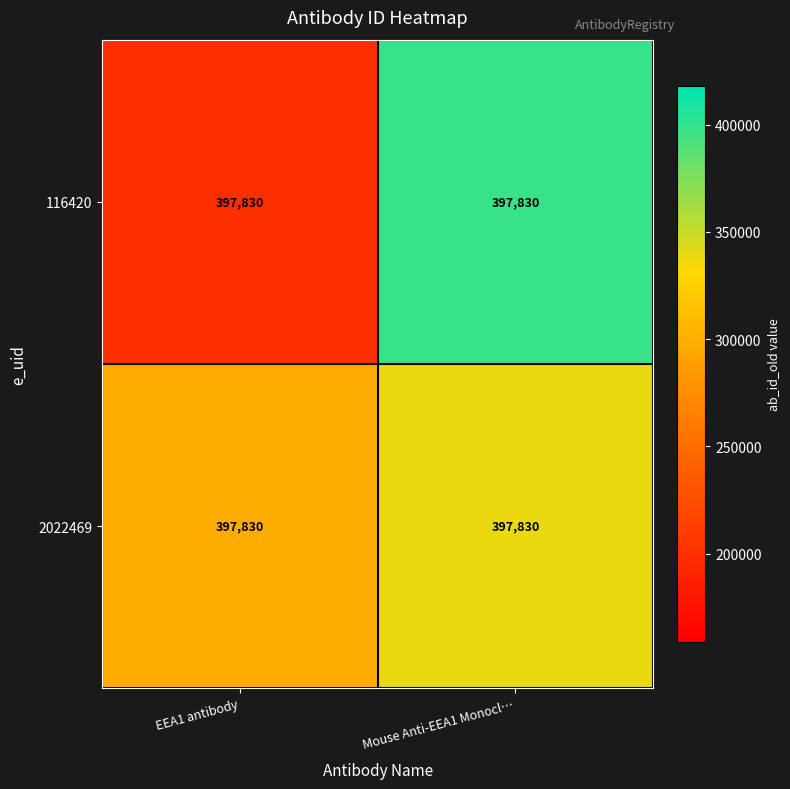

Rank the series by their average value, from highest to lowest.

2022469, 116420